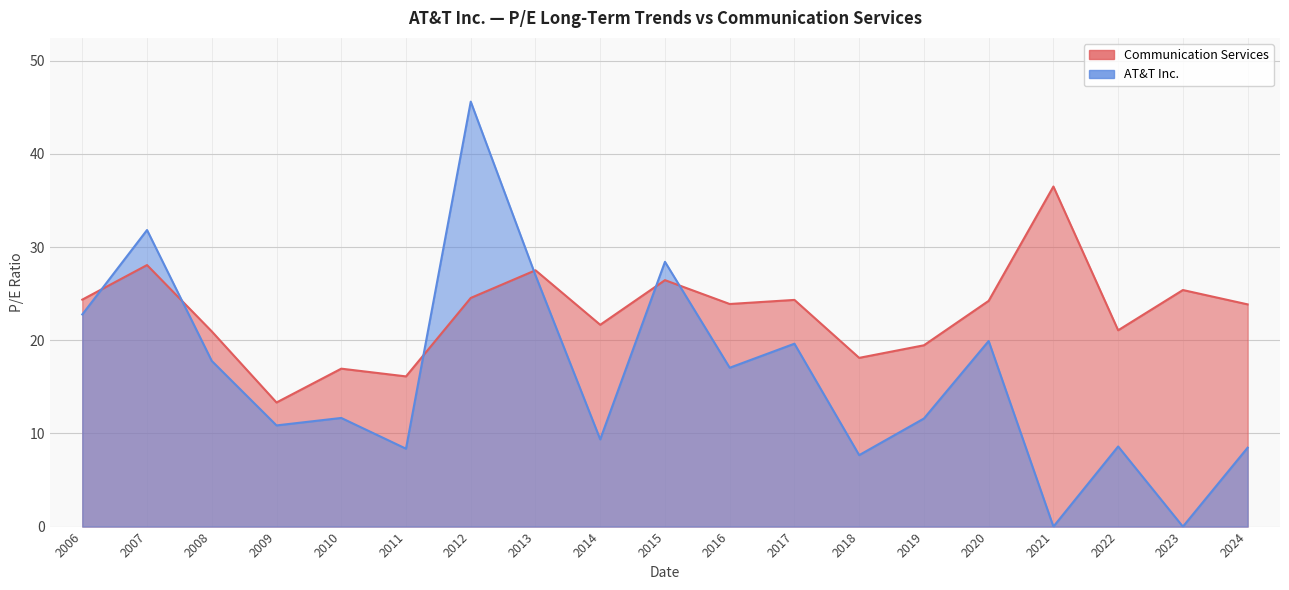

What is the sum of all AT&T Inc. values?

306.6